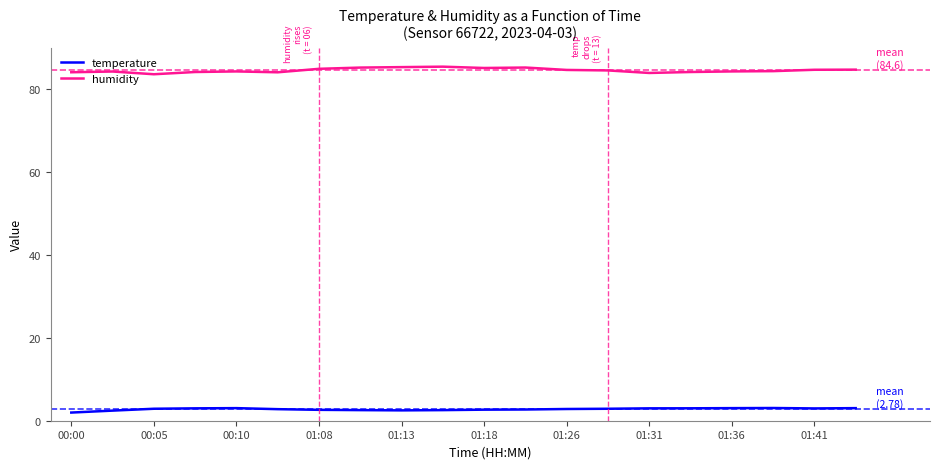

At how many categories does at least one series exceed 43?

20